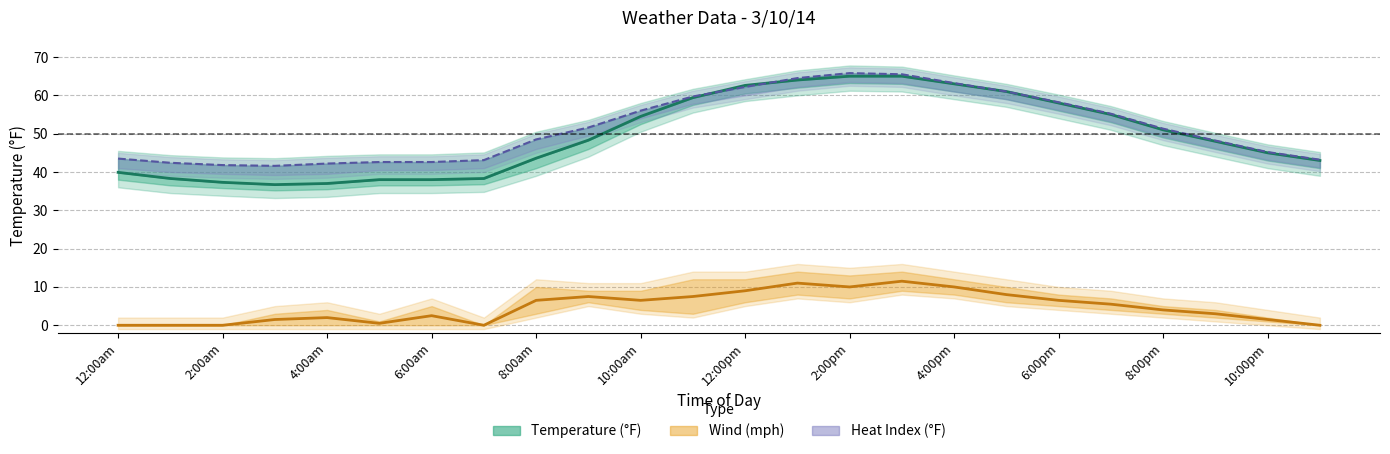

Which category has the highest value across all series?

2:00pm